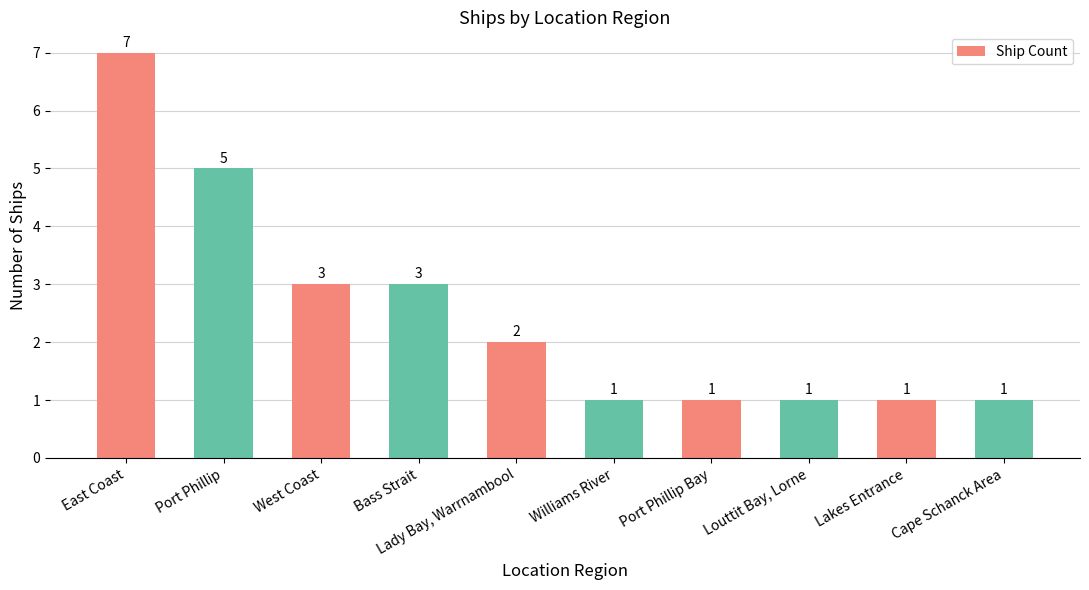

Count the values in the range 1 to 3.

8